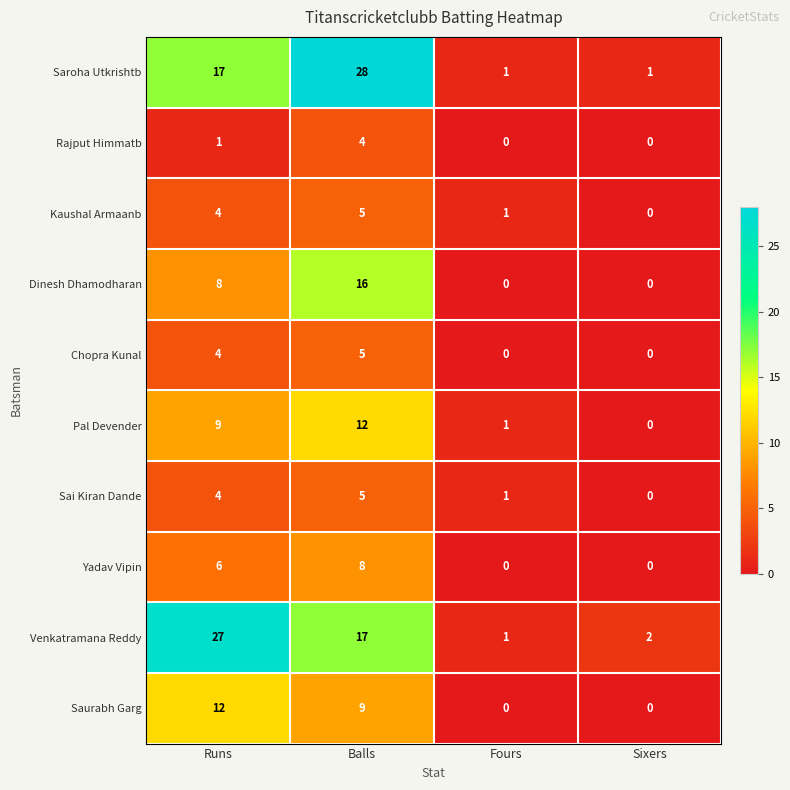

The value of Venkatramana Reddy at Runs is 27. True or false?

True